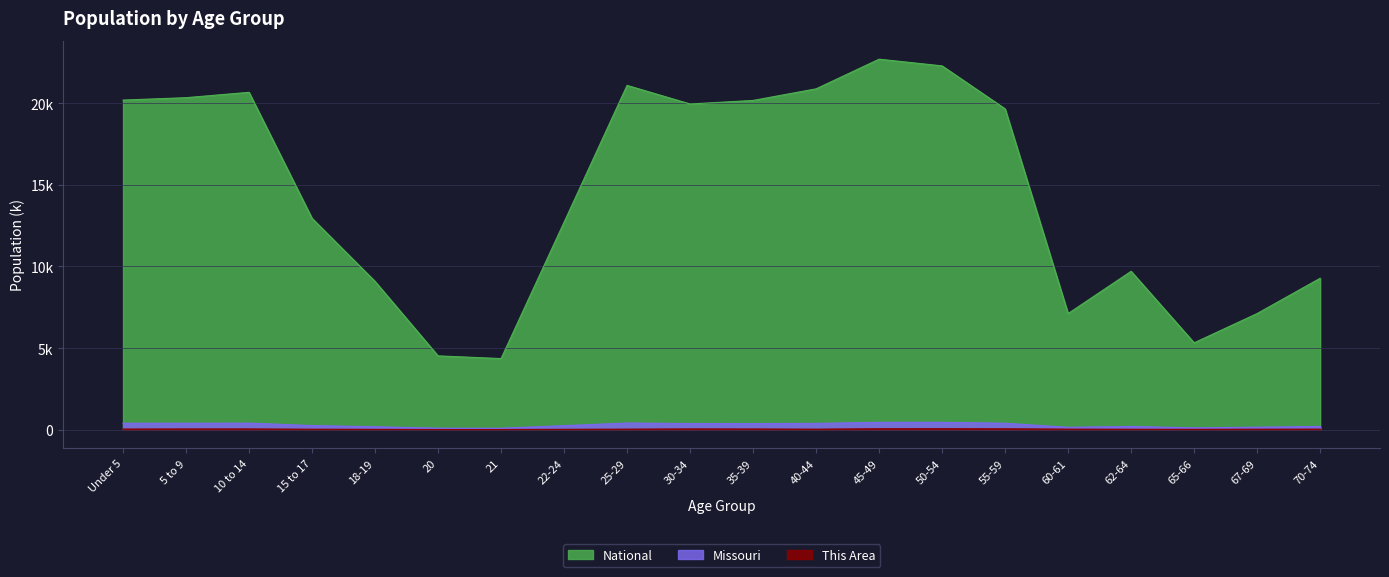

At which label is National closest to 13531?

15 to 17